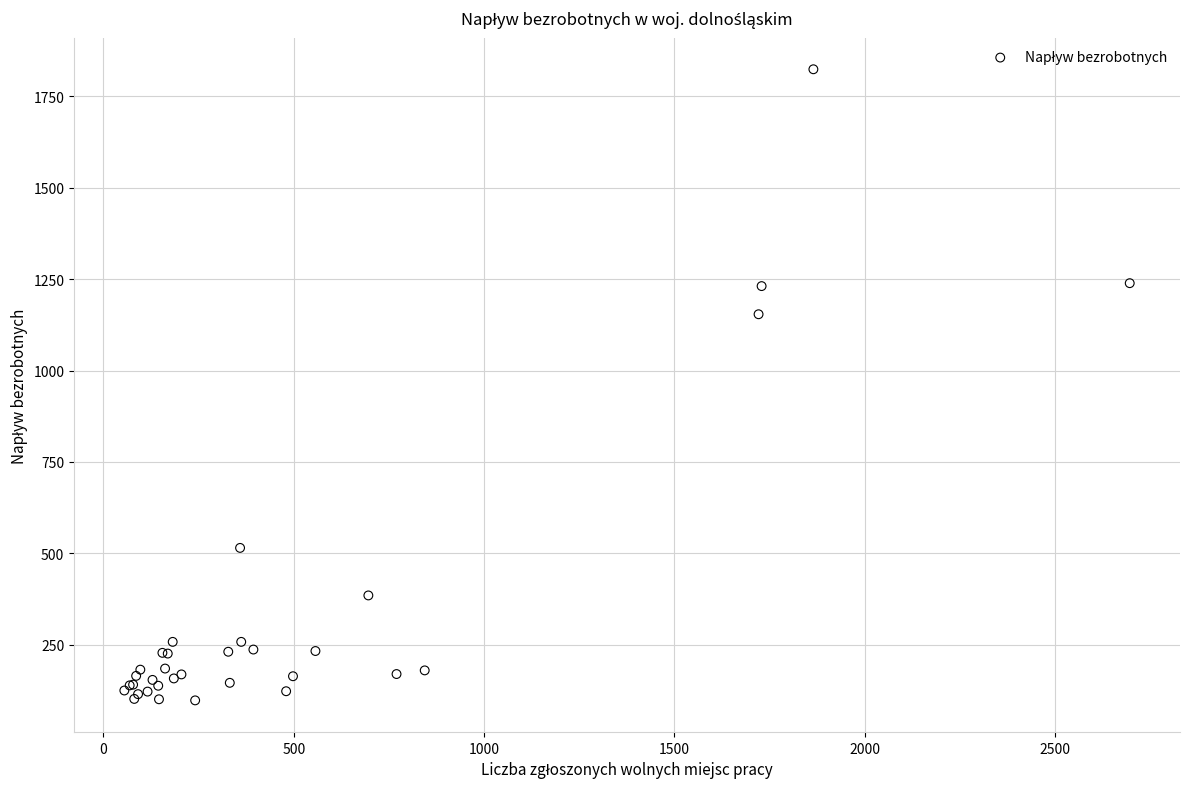

What Y value in the scatter plot is closest to 961?

1154